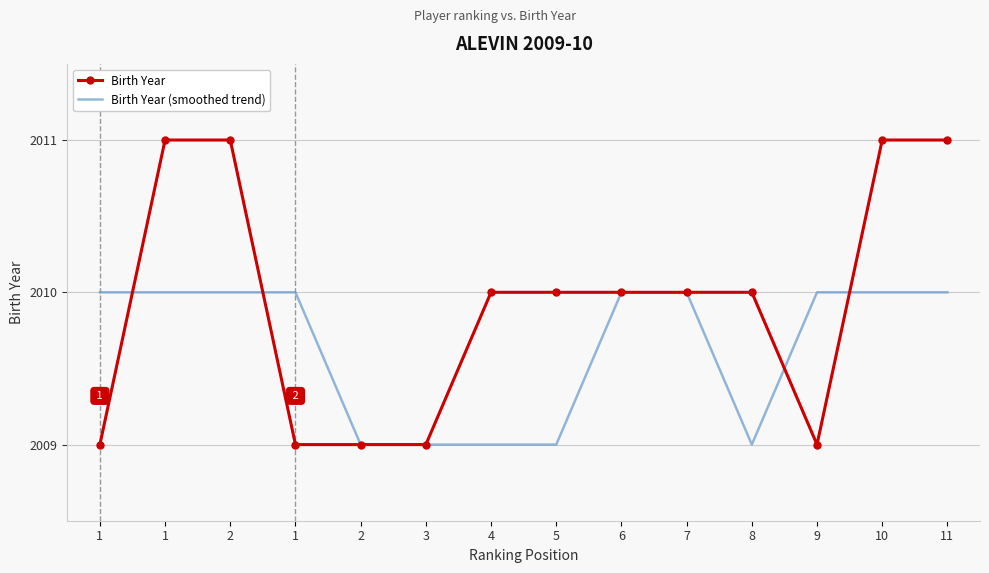

The Birth Year series shows 2009 at 9. True or false?

True